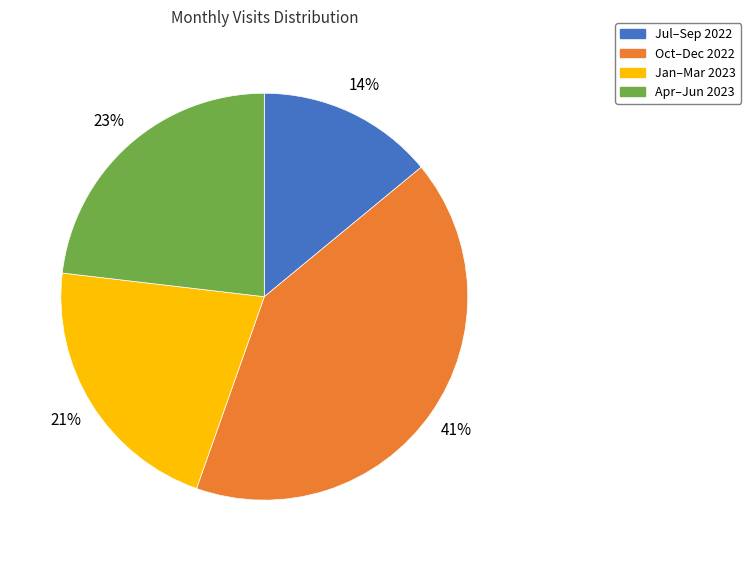

What is the largest slice in the pie chart?

Oct–Dec 2022